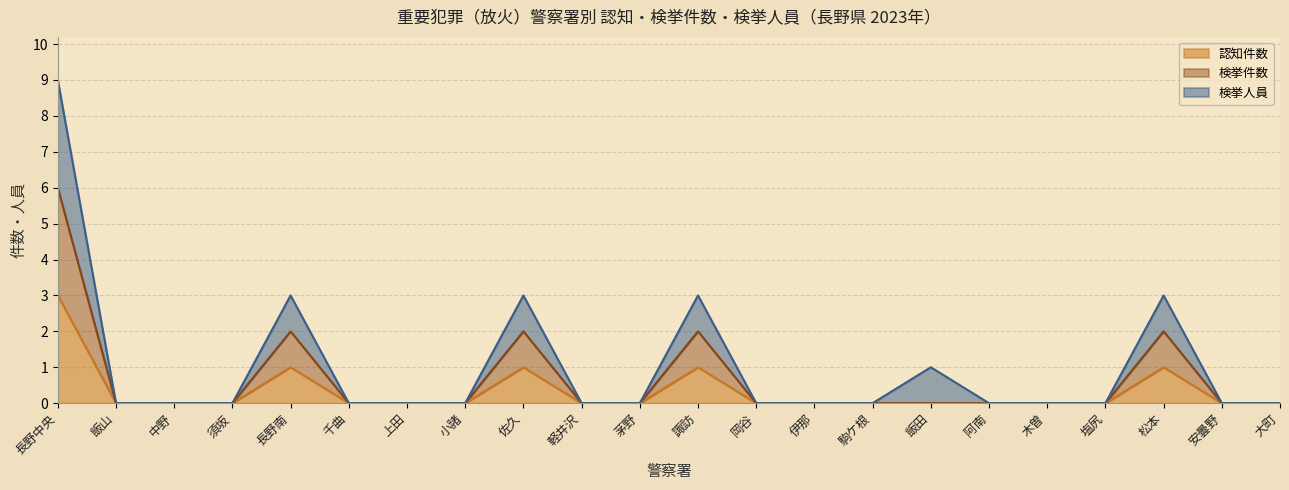

Reading right to left, list all the values displayed in this chart.

認知件数: 0	0	1	0	0	0	0	0	0	0	1	0	0	1	0	0	0	1	0	0	0	3
検挙件数: 0	0	2	0	0	0	0	0	0	0	2	0	0	2	0	0	0	2	0	0	0	6
検挙人員: 0	0	3	0	0	0	1	0	0	0	3	0	0	3	0	0	0	3	0	0	0	9